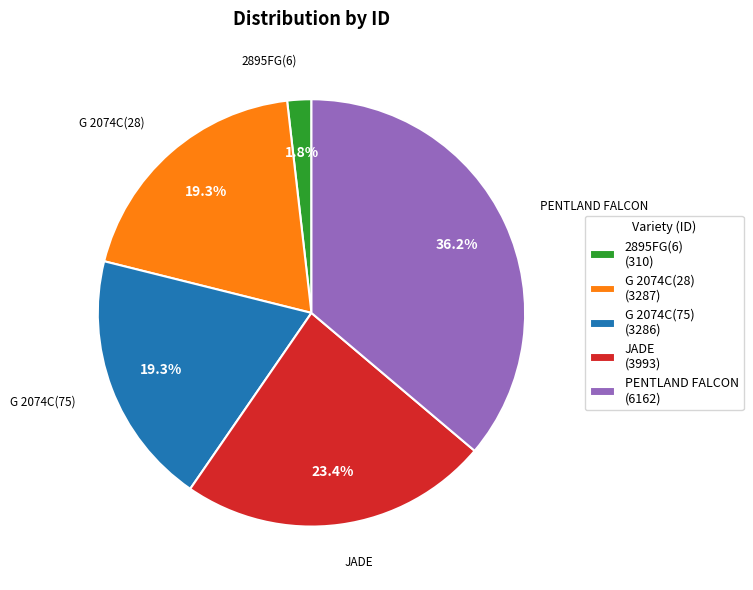

Combined, what portion of the pie is JADE (3993) and PENTLAND FALCON (6162)?

59.6%